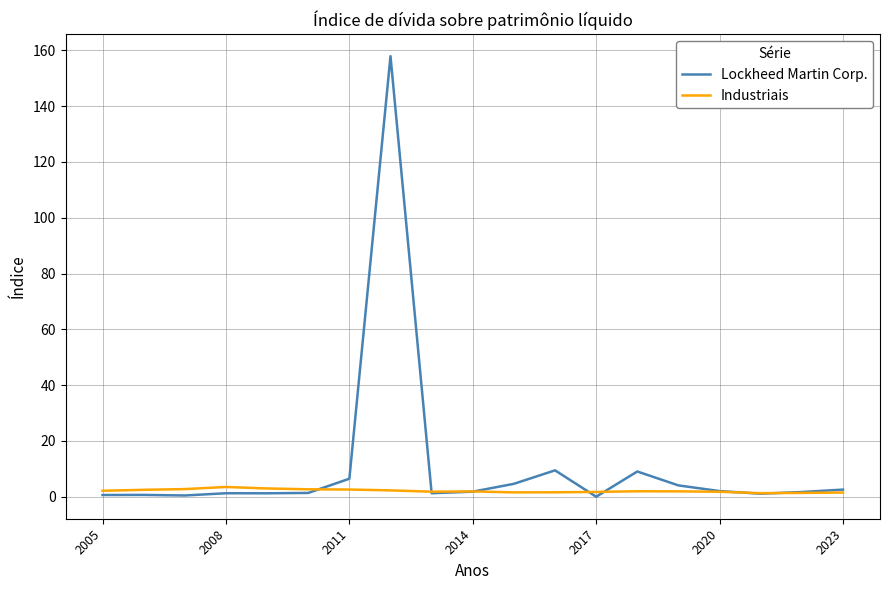

Rank the series by their maximum value, from lowest to highest.

Industriais, Lockheed Martin Corp.